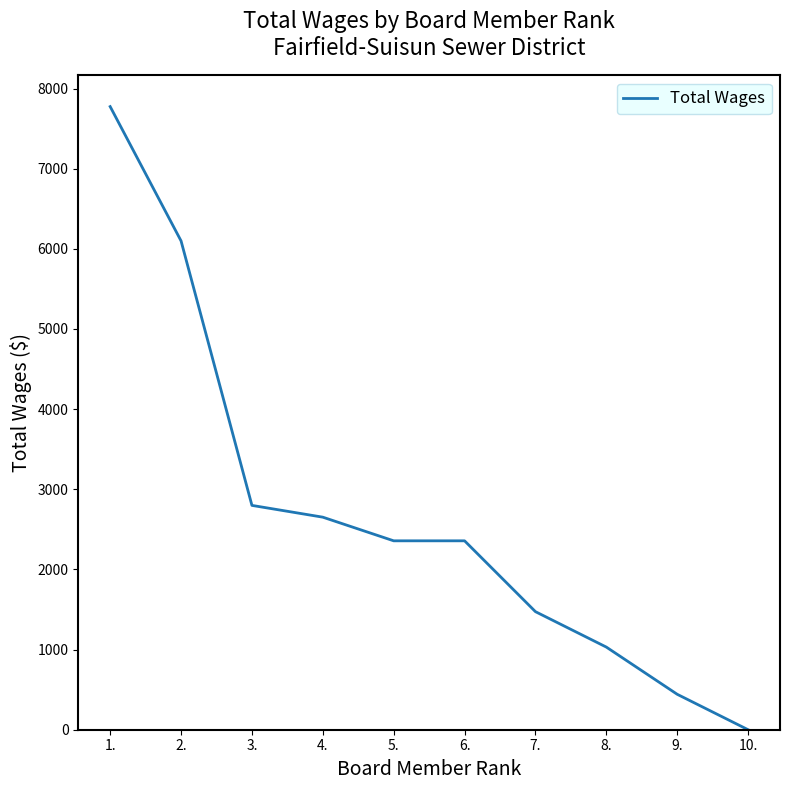

At which category does the chart reach its peak across all series?

1.